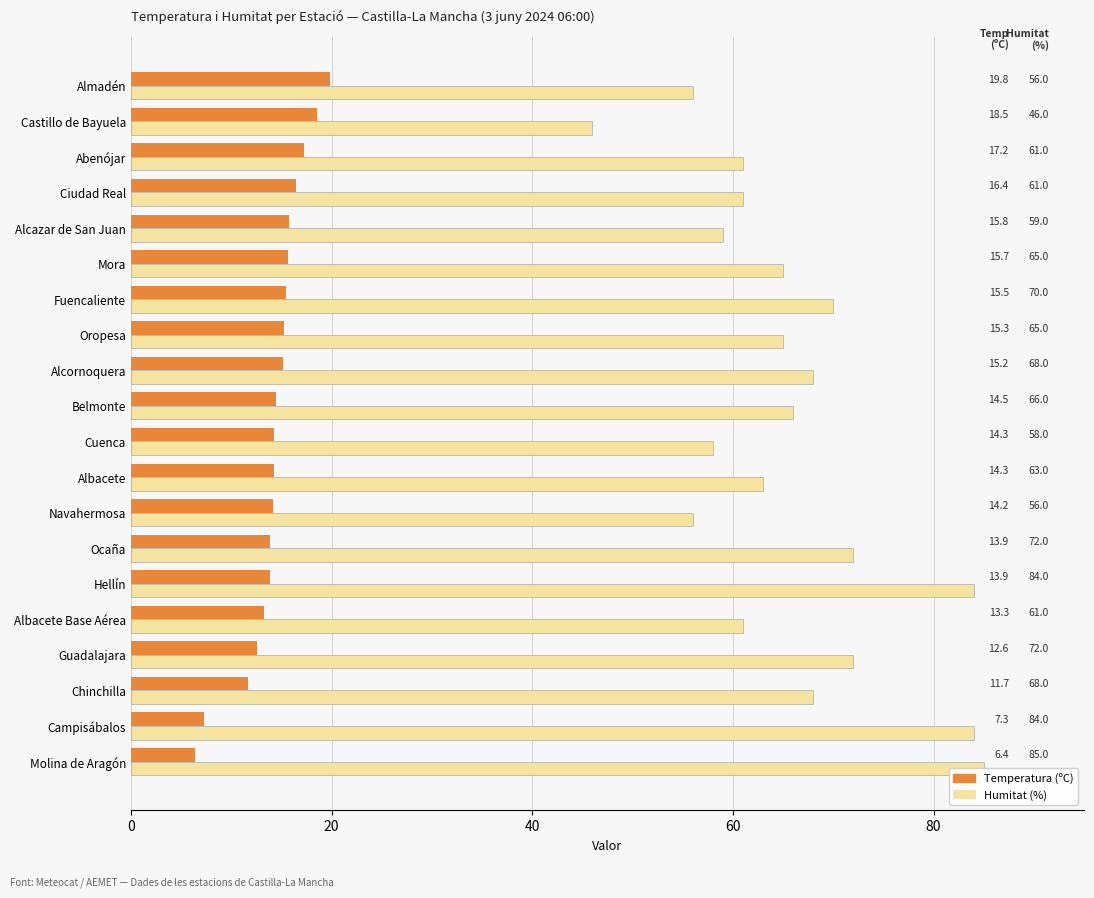

Is it true that Humitat (%) equals 114.3 at Guadalajara?

False